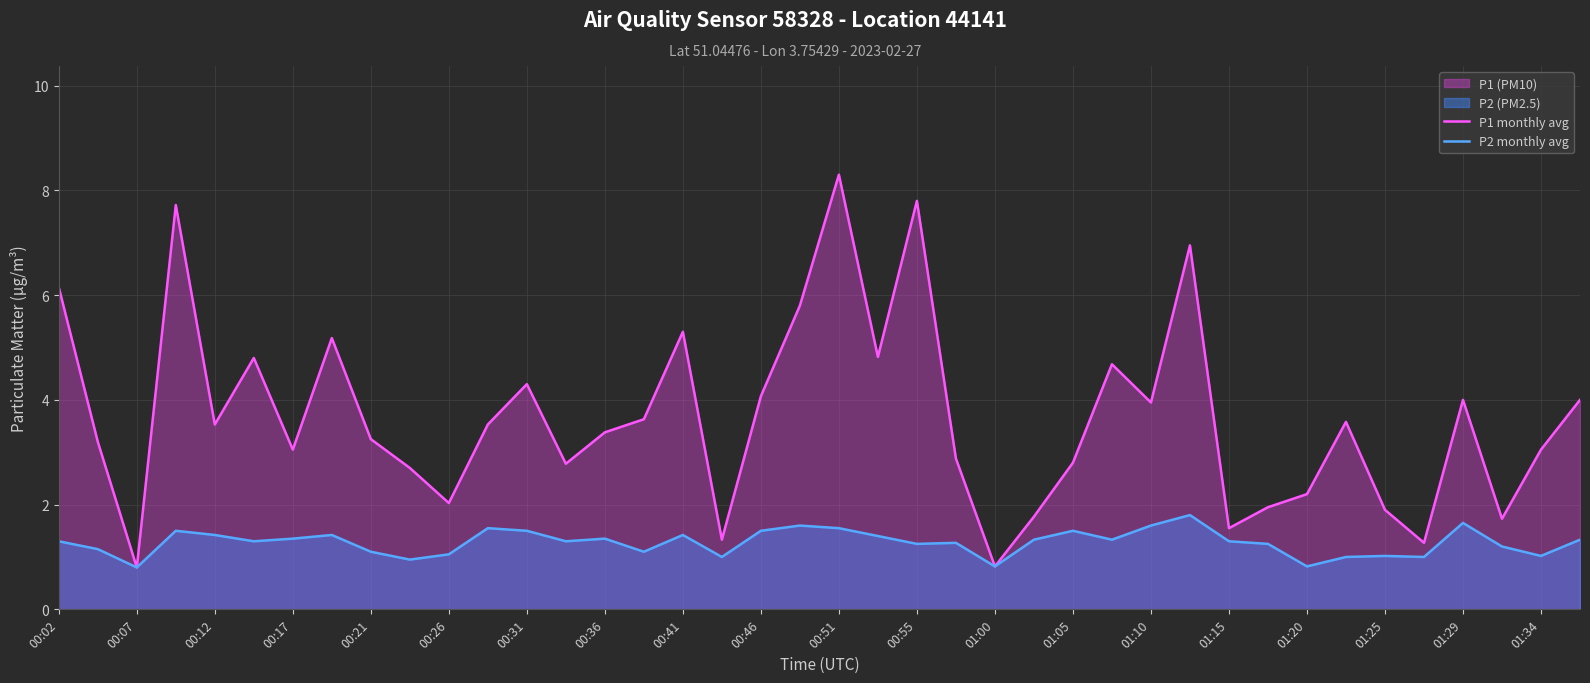

At which category is the sum across all series the highest?

00:51